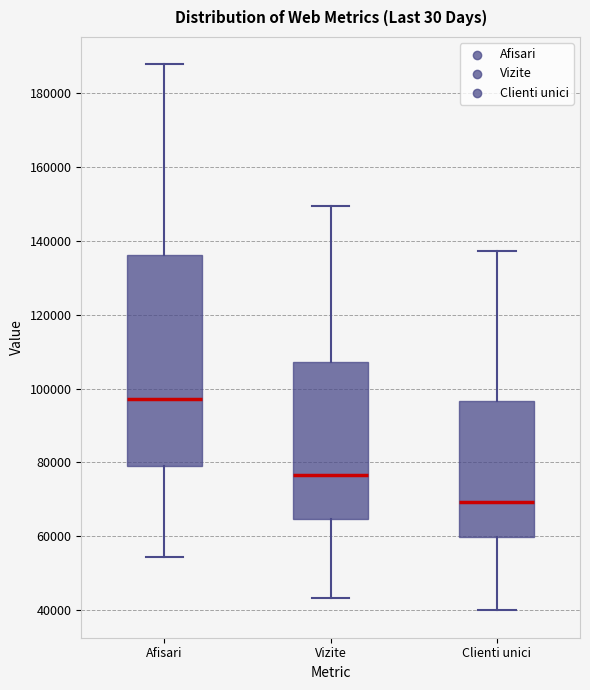

Comparing the boxes themselves (not the whiskers), which one is the tallest?

Afisari